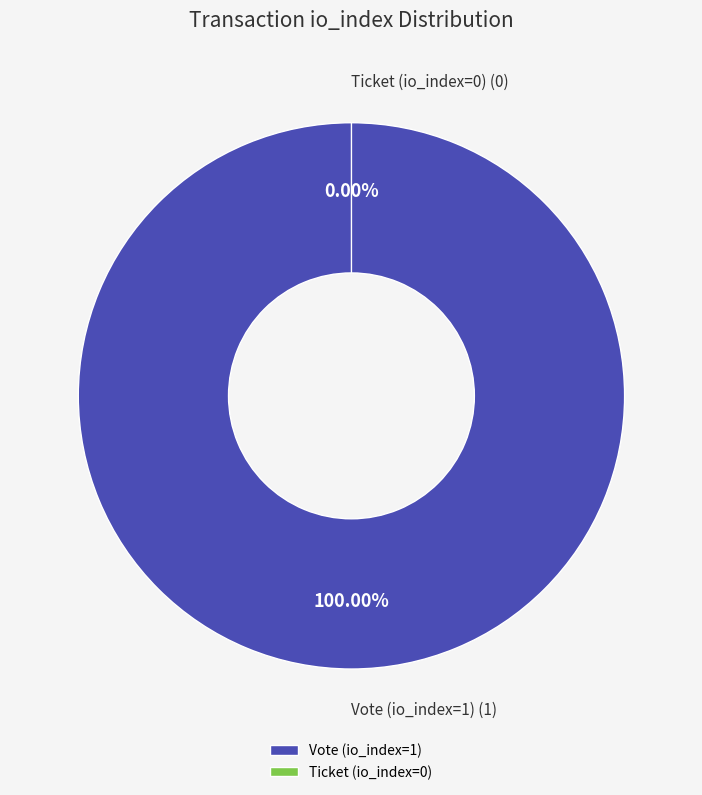

Which slice represents more than half of the pie?

Vote (io_index=1)